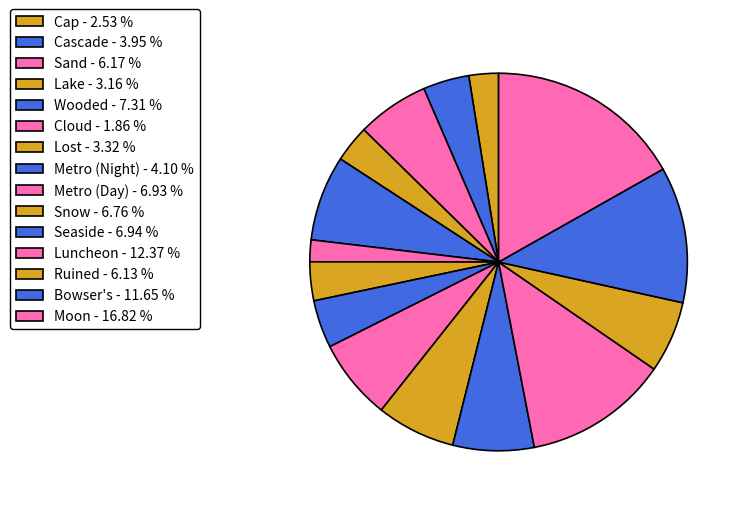

How many segments does this pie chart have?

15